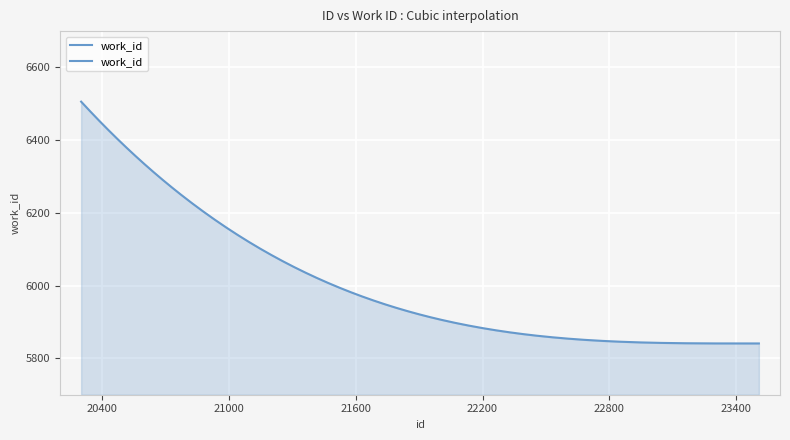

What is the sum of all values?

1801613.7